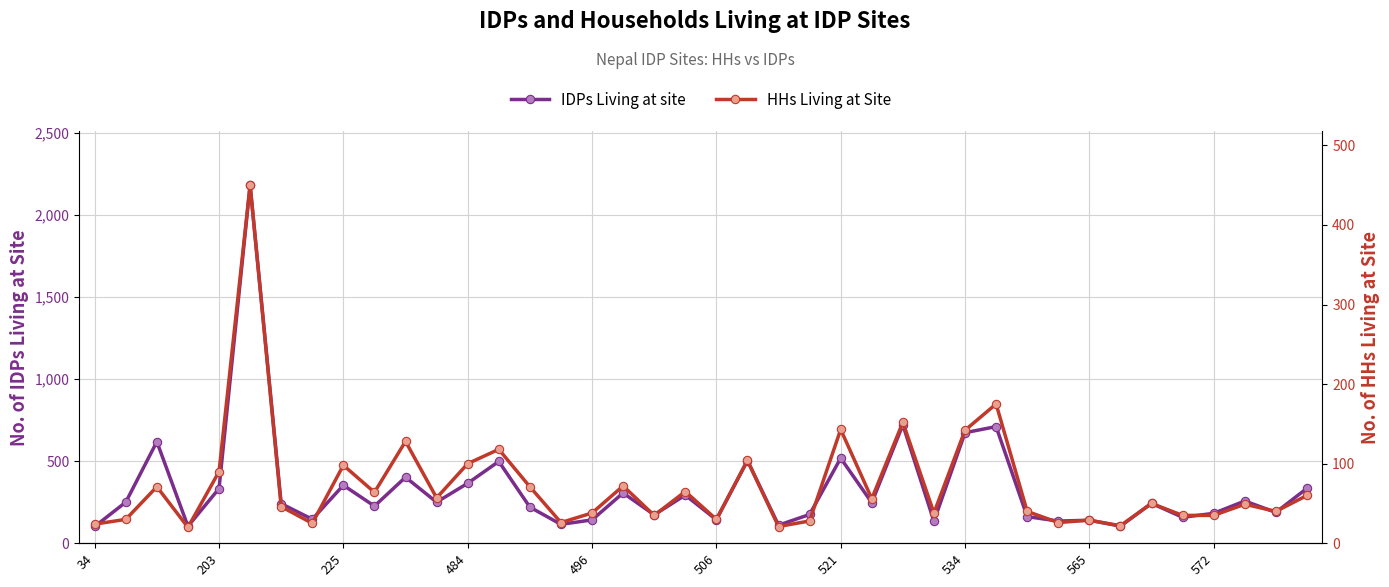

How many data points does each series have?

40